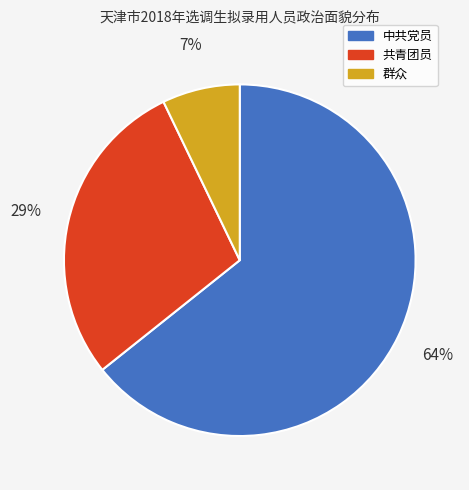

Which category accounts for the majority?

中共党员